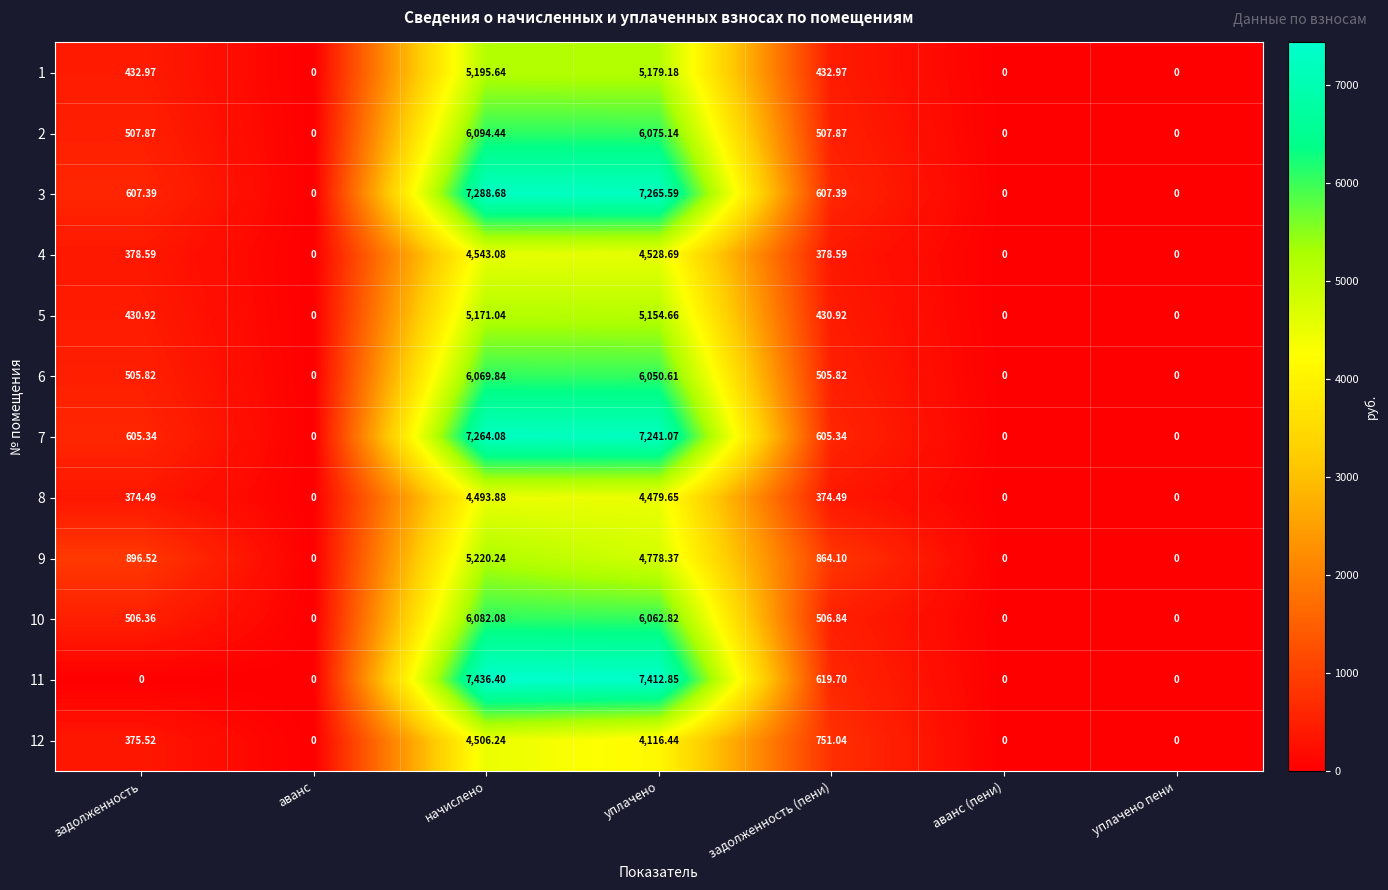

What is the maximum value shown in the chart?

7436.4